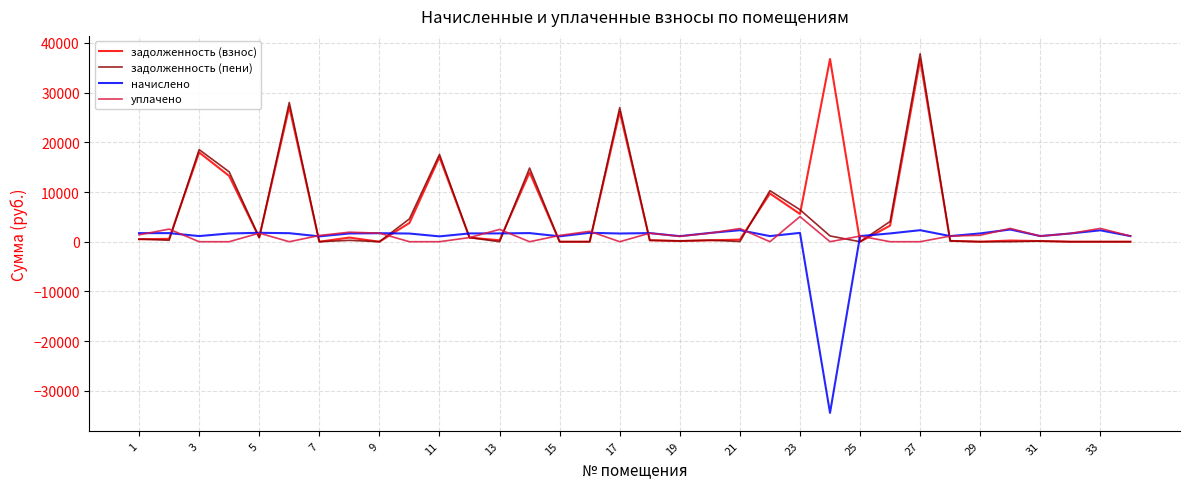

What is the difference between the second highest and minimum values in the задолженность (взнос) series?

36636.2